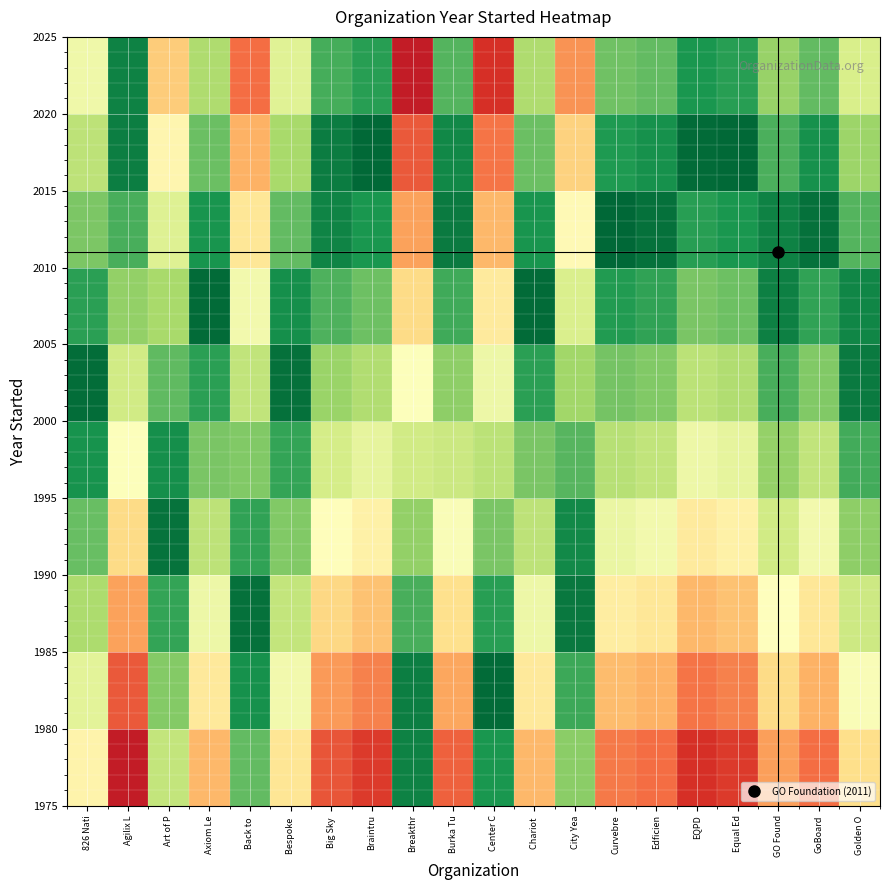

What is the spread (max minus min) of values at Axiom Le?

0.7